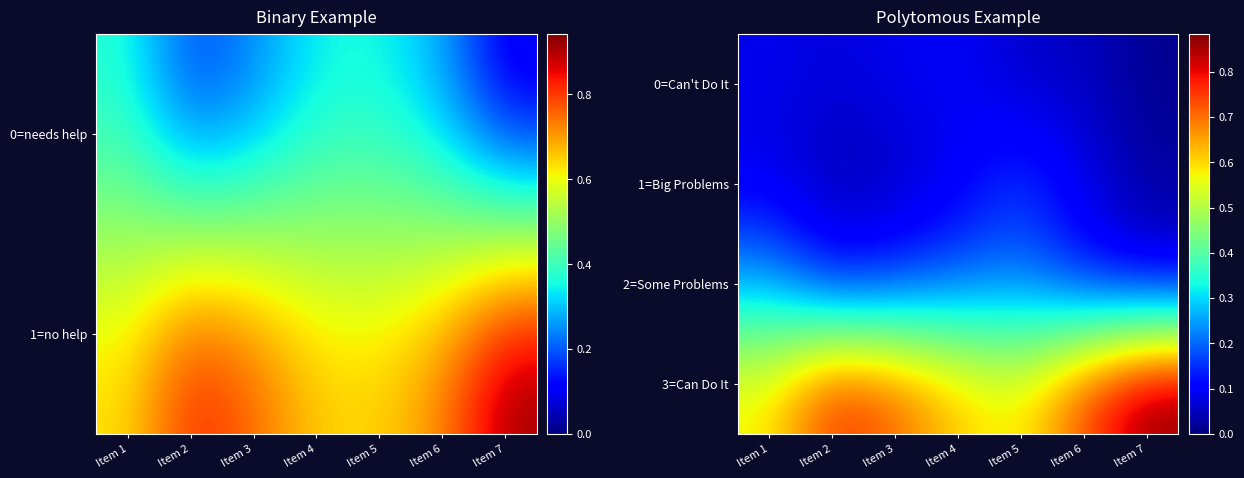

The 1=Big Problems series shows 0.0 at Item 6. True or false?

False